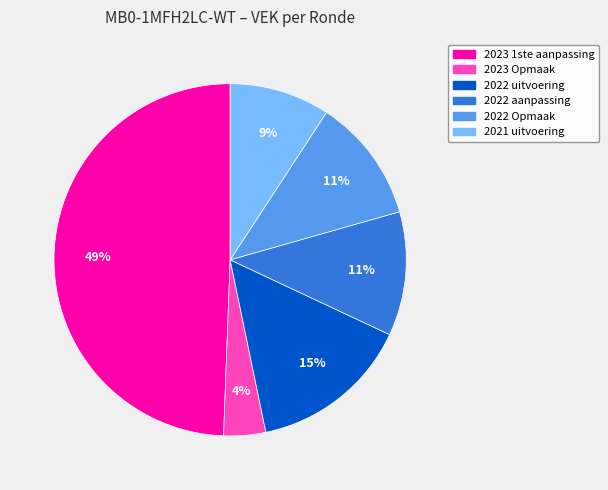

Is the sum of 2023 Opmaak and 2022 Opmaak greater than half?

No